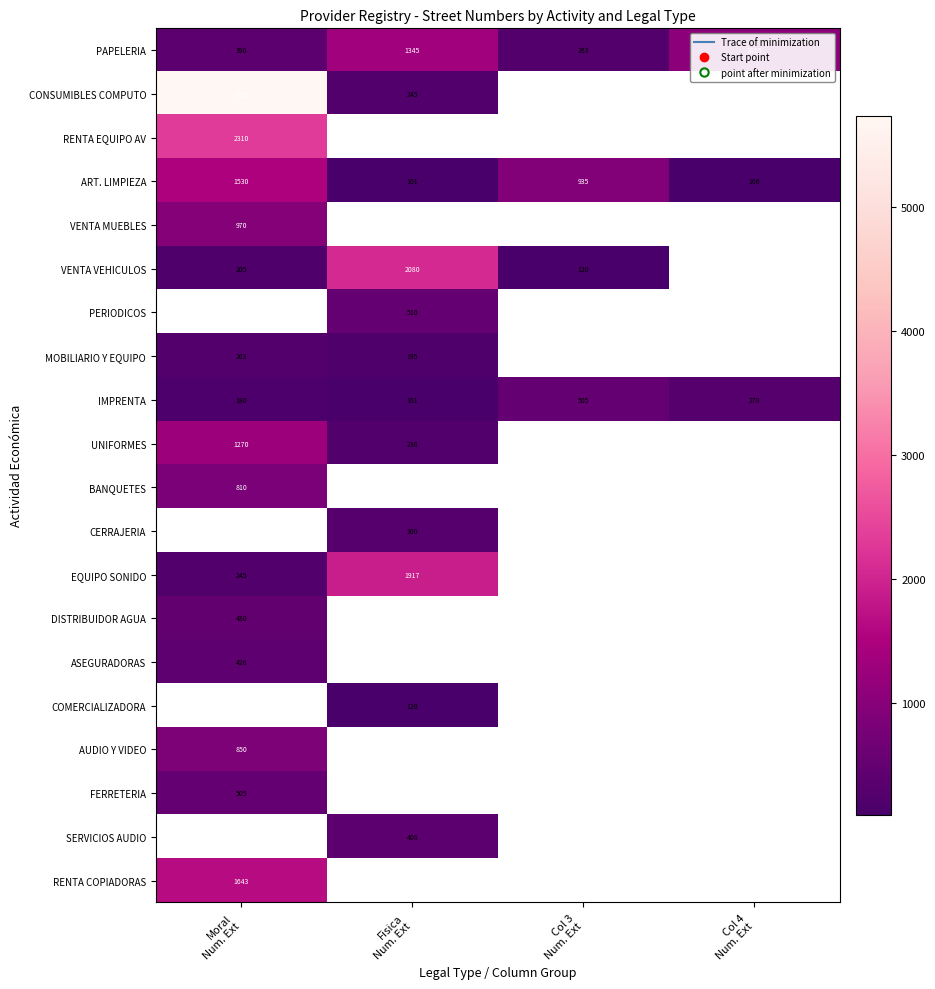

What is the minimum value for ART. LIMPIEZA?

101